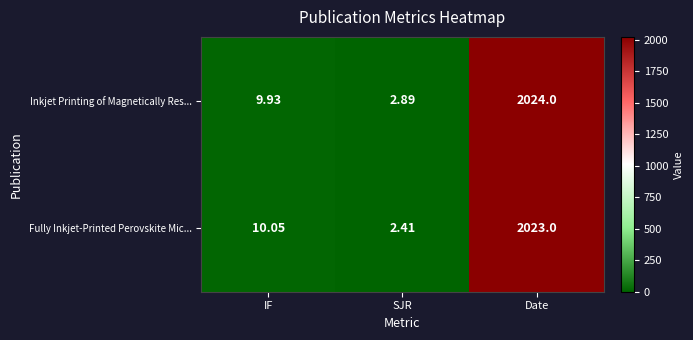

List the series in order of their peak value, lowest first.

Fully Inkjet-Printed Perovskite Mic..., Inkjet Printing of Magnetically Res...